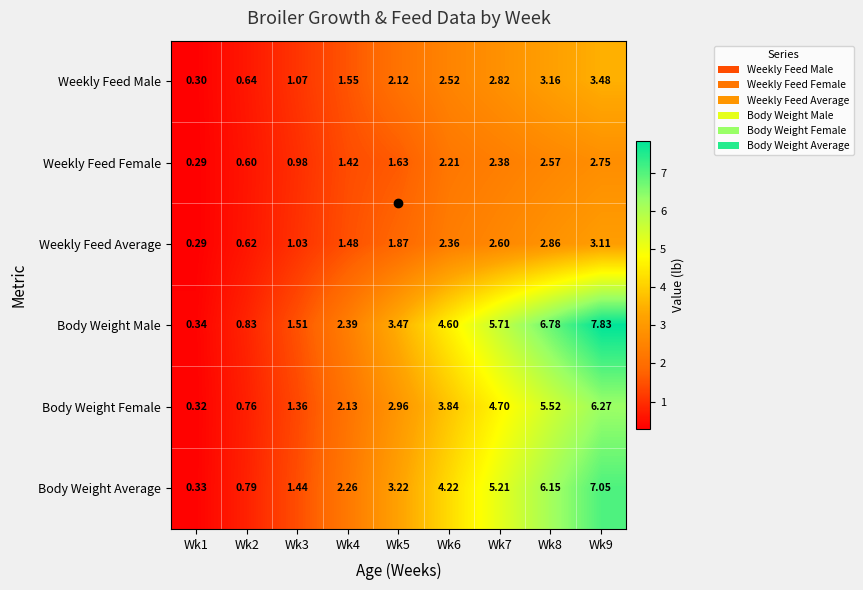

Which series has the largest total across all categories?

Body Weight Male